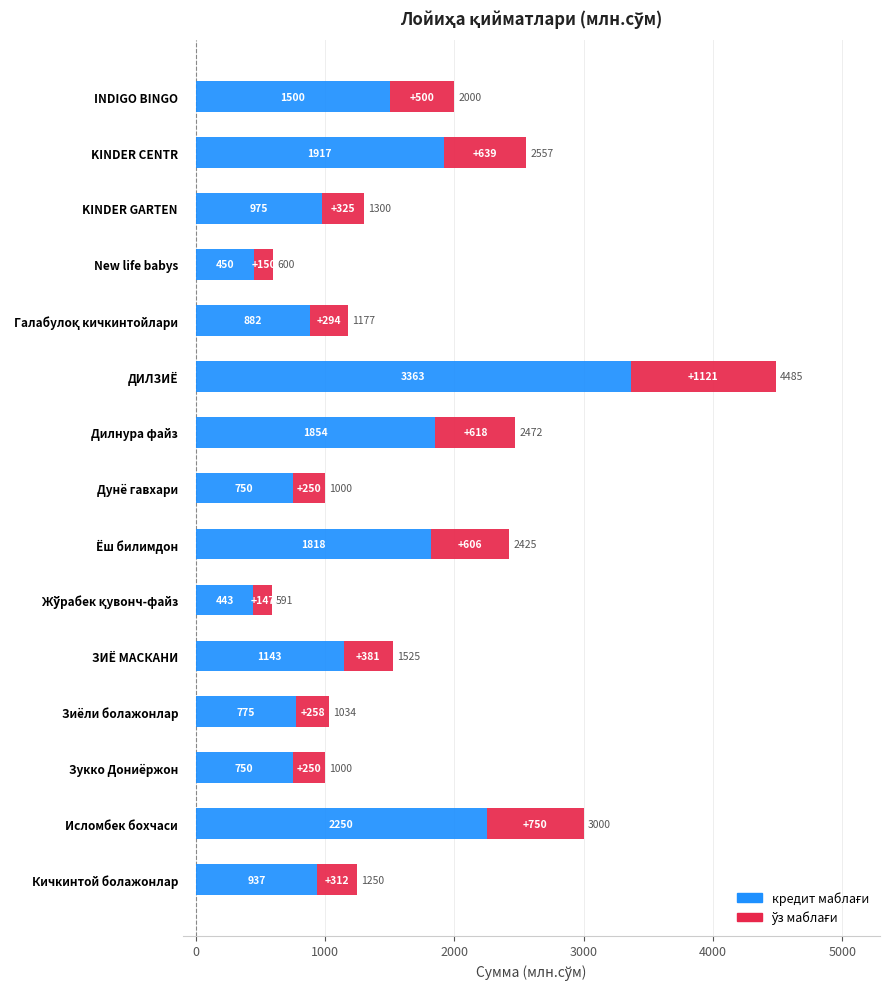

At which category is the sum across all series the highest?

ДИЛЗИЁ